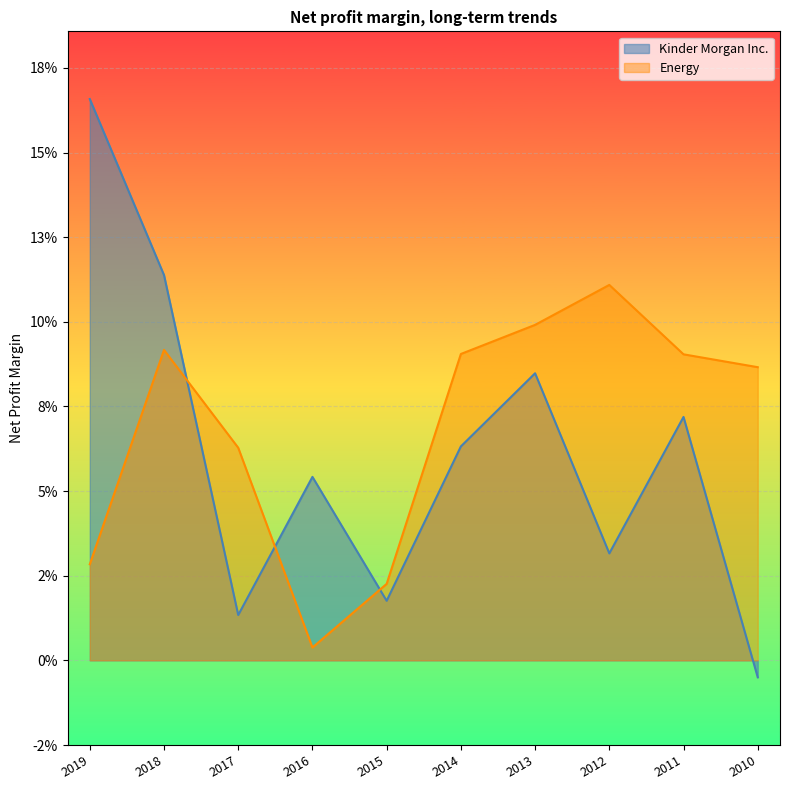

Between which two adjacent categories do Energy and Kinder Morgan Inc. first intersect?

2018 and 2017